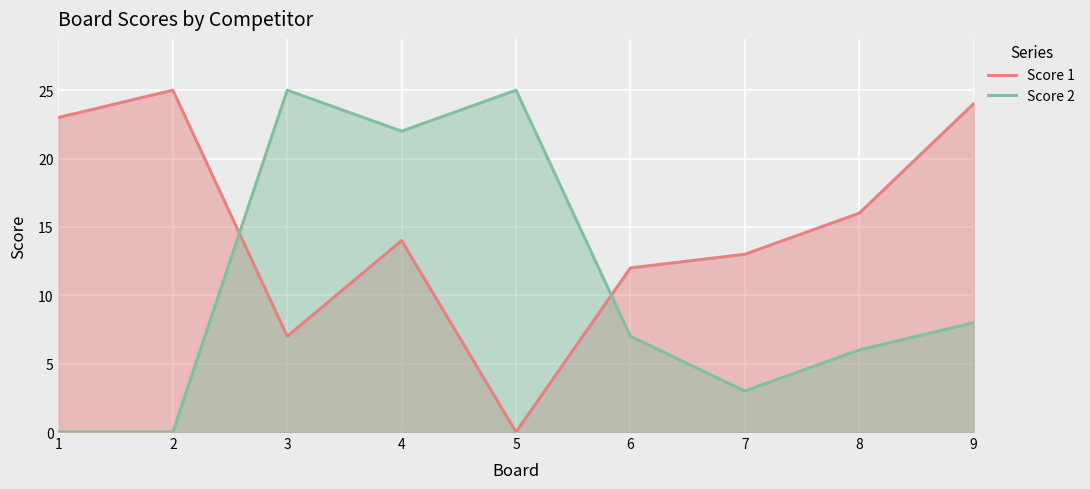

What is the difference between the Score 1 values at 6 and 3?

5